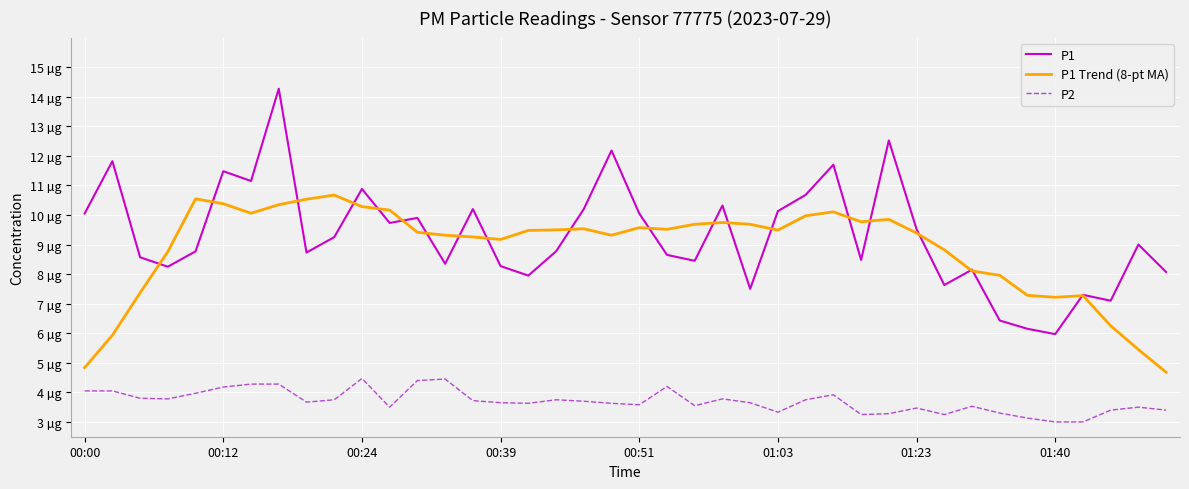

Which series has the widest spread of values?

P1